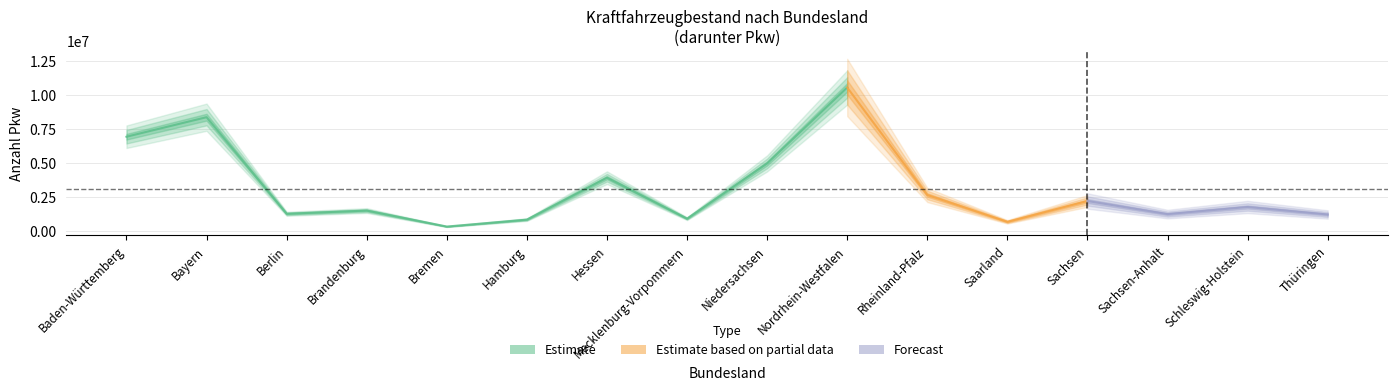

What is the greatest value displayed?

12632062